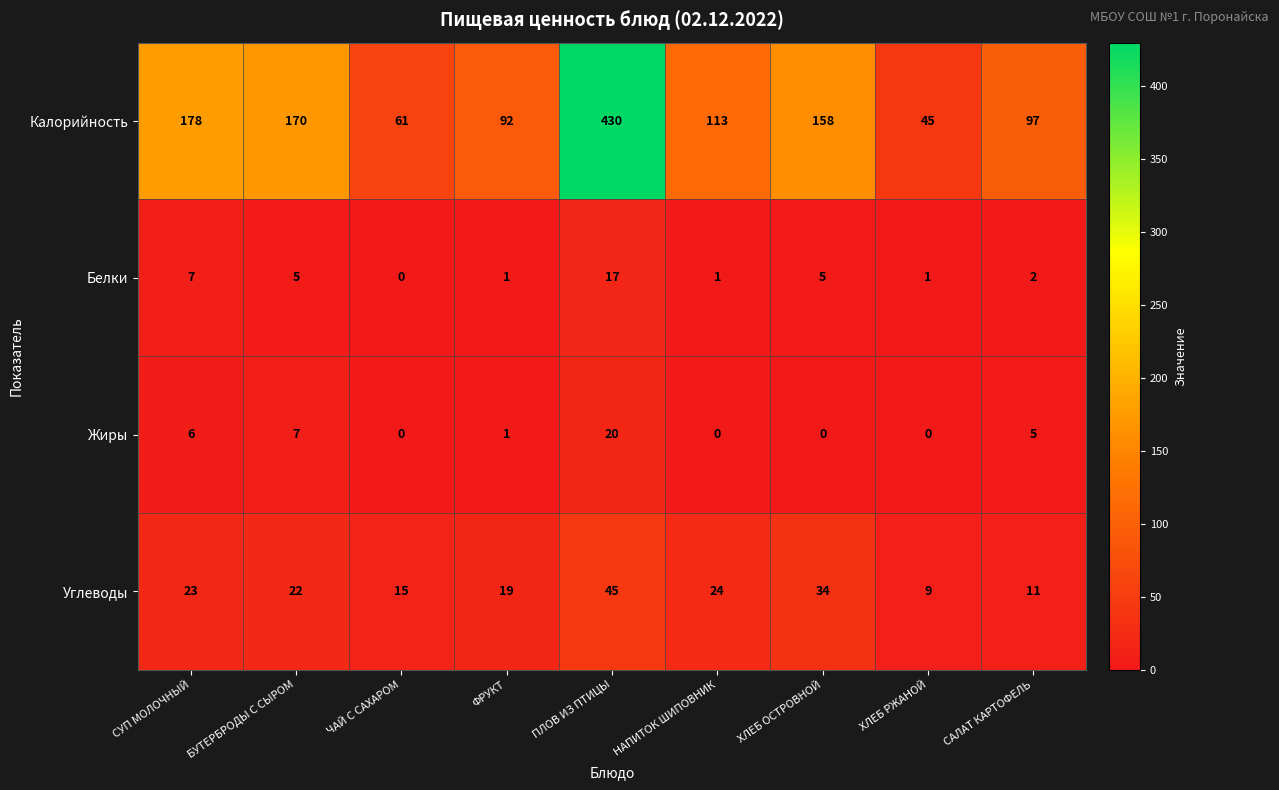

Which category has the lowest value in the Углеводы series?

ХЛЕБ РЖАНОЙ